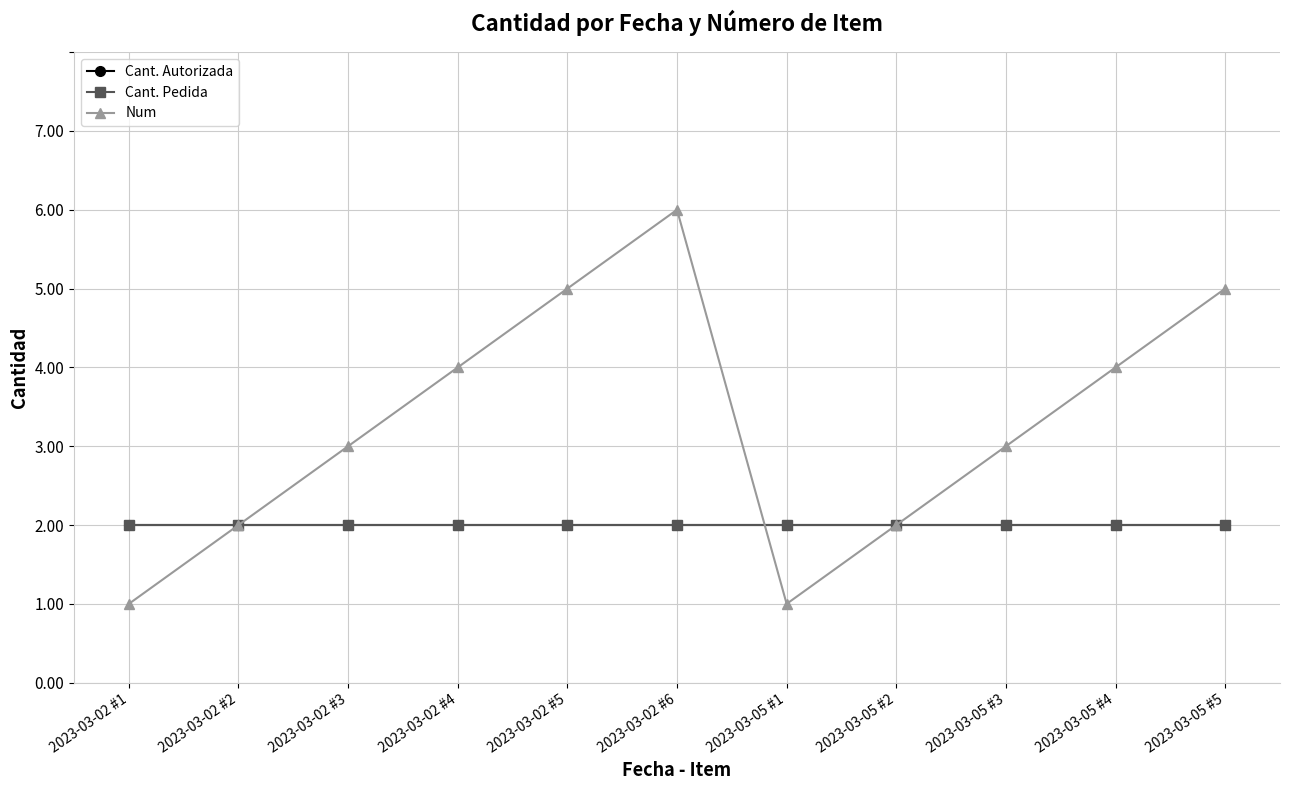

Is it true that Cant. Pedida equals 1 at 2023-03-05 #4?

False